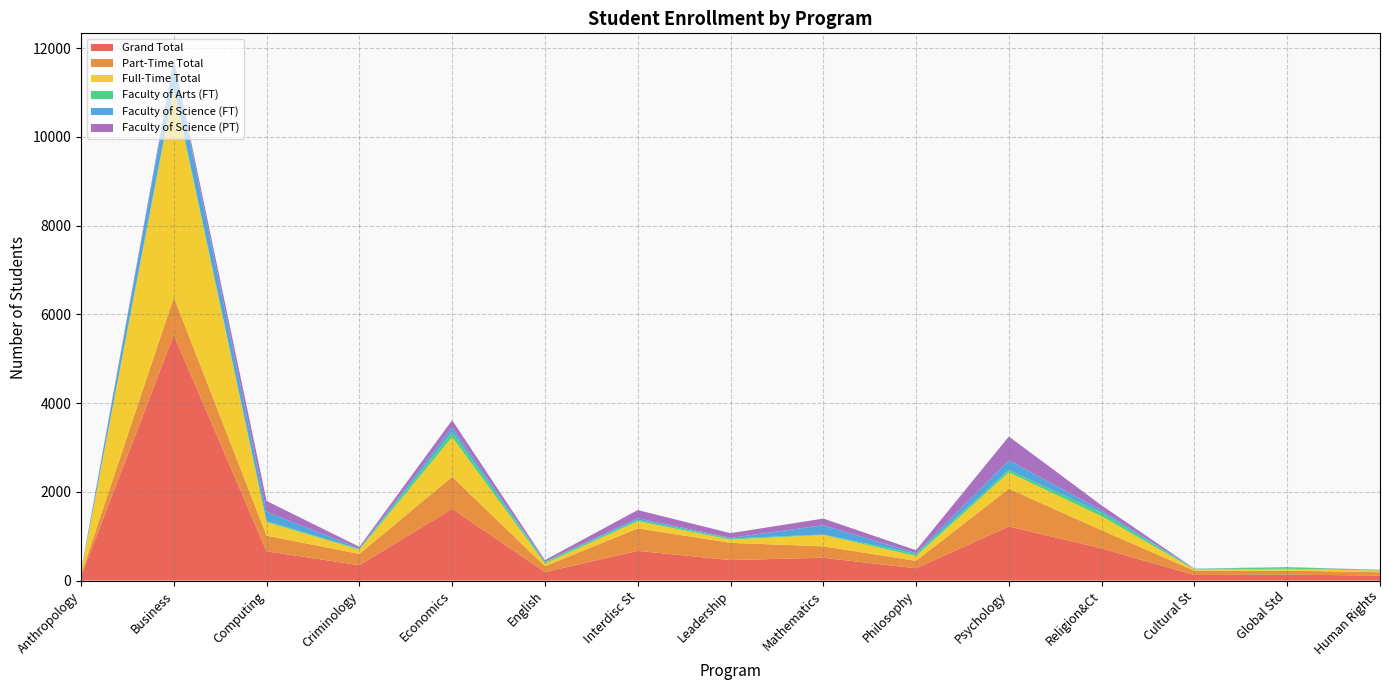

Reading right to left, transcribe all the data shown in this chart.

Grand Total: 113	133	124	724	1219	276	514	461	669	192	1617	347	658	5537	91
Part-Time Total: 74	91	99	409	850	169	257	389	506	131	722	254	354	848	47
Full-Time Total: 39	42	25	315	369	107	257	72	163	61	895	93	304	4689	44
Faculty of Arts (FT): 11	34	14	82	55	45	9	26	29	34	117	15	24	44	12
Faculty of Science (FT): 2	1	4	52	219	20	211	14	37	8	101	14	209	568	7
Faculty of Science (PT): 5	2	3	111	535	66	149	106	185	35	163	37	245	61	10